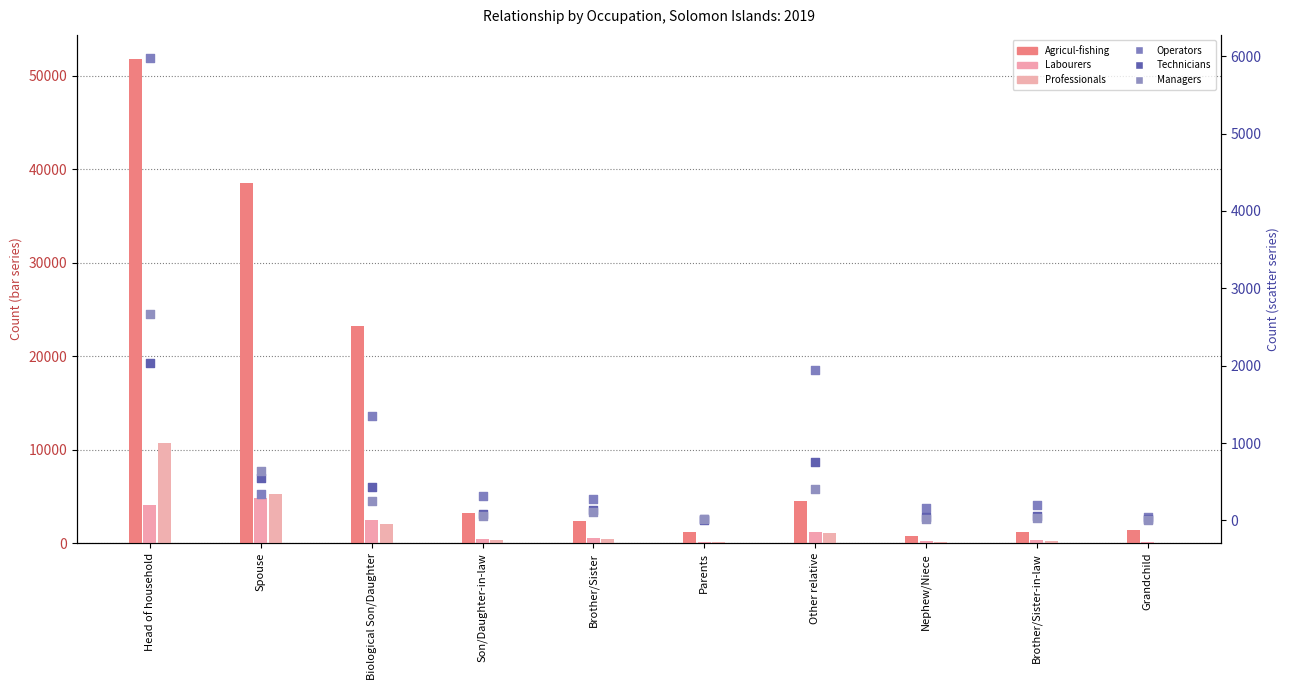

Which series has the widest spread of Y values?

Agricul-fishing